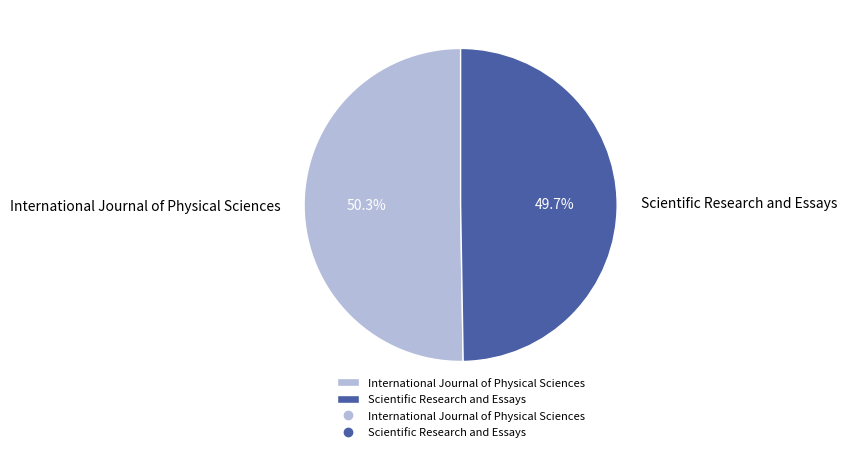

Combined, do Scientific Research and Essays and International Journal of Physical Sciences account for over 50%?

Yes